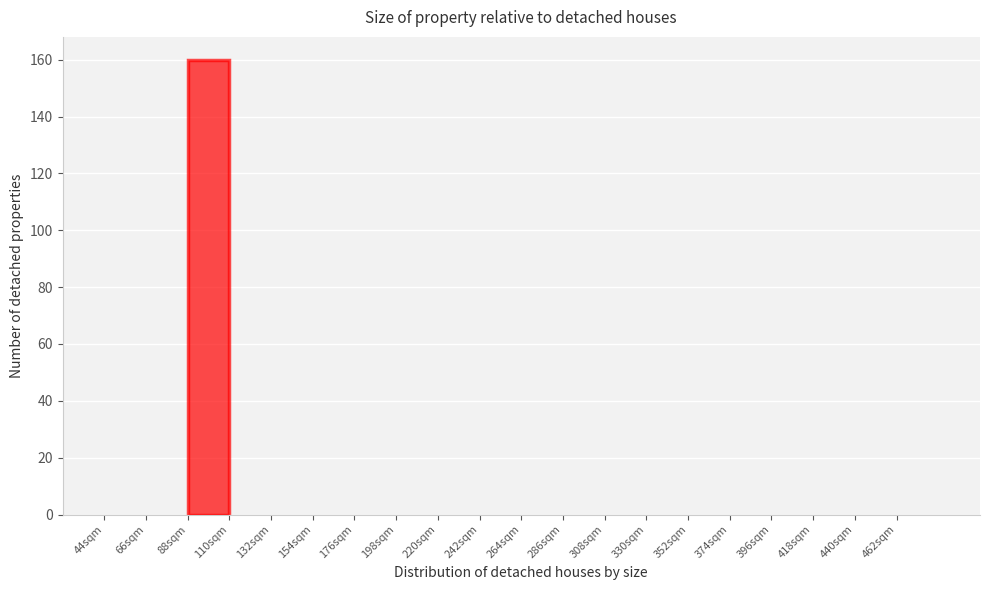

Reading left to right, transcribe this chart: for each bar, give the range it covers on the x-axis and its height. Neither the bar edges nor the heights are printed on the chart, so give them approximately, as read against the axes.

44 to 66: 0
66 to 88: 0
88 to 110: 160
110 to 132: 0
132 to 154: 0
154 to 176: 0
176 to 198: 0
198 to 220: 0
220 to 242: 0
242 to 264: 0
264 to 286: 0
286 to 308: 0
308 to 330: 0
330 to 352: 0
352 to 374: 0
374 to 396: 0
396 to 418: 0
418 to 440: 0
440 to 462: 0
462 to 484: 0